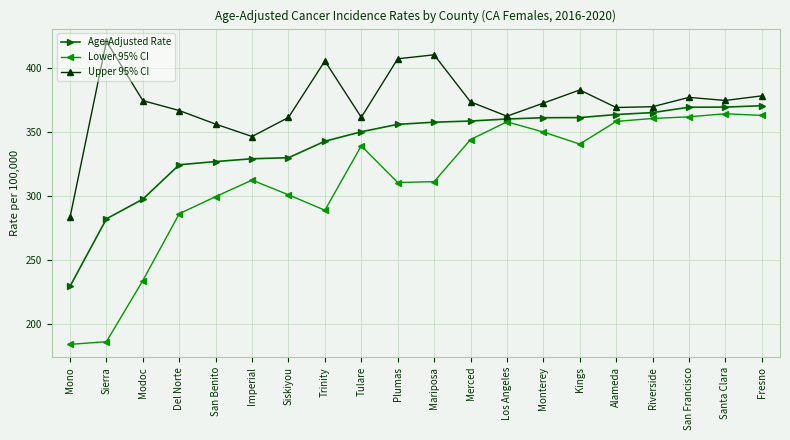

True or false: Age-Adjusted Rate and Upper 95% CI cross at least once.

False